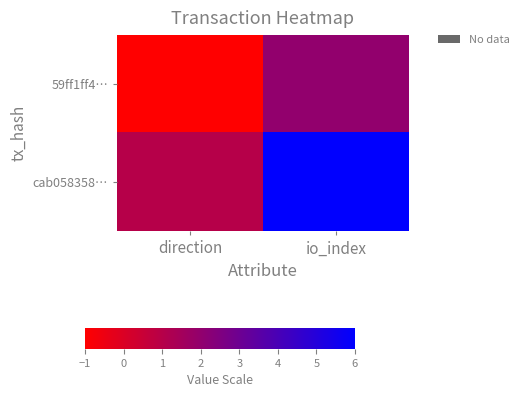

At which category is the sum across all series the highest?

io_index